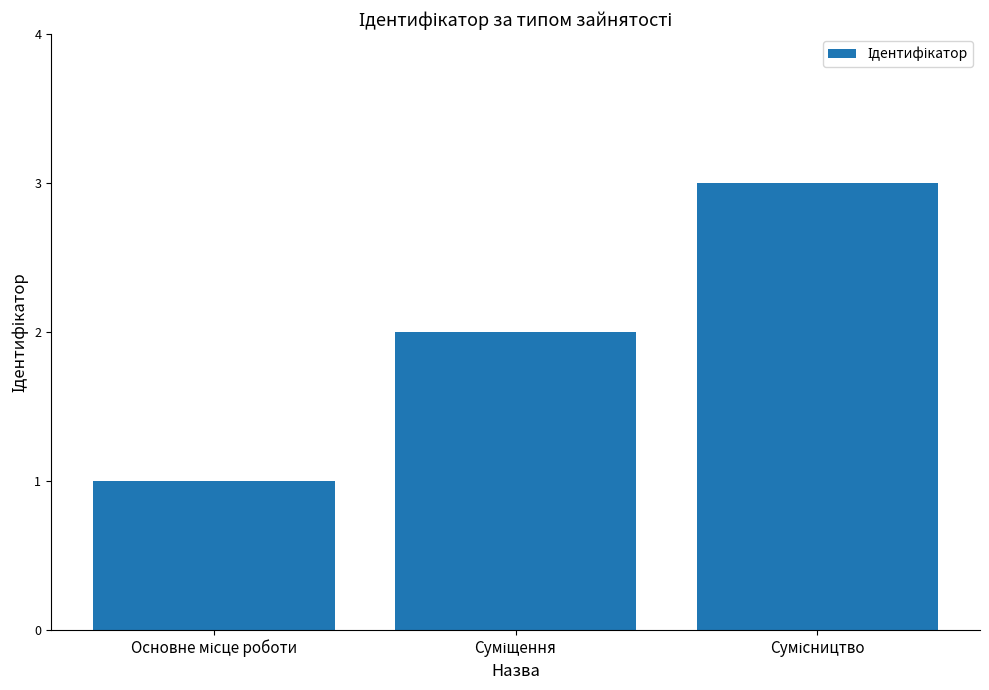

What is the greatest value displayed?

3